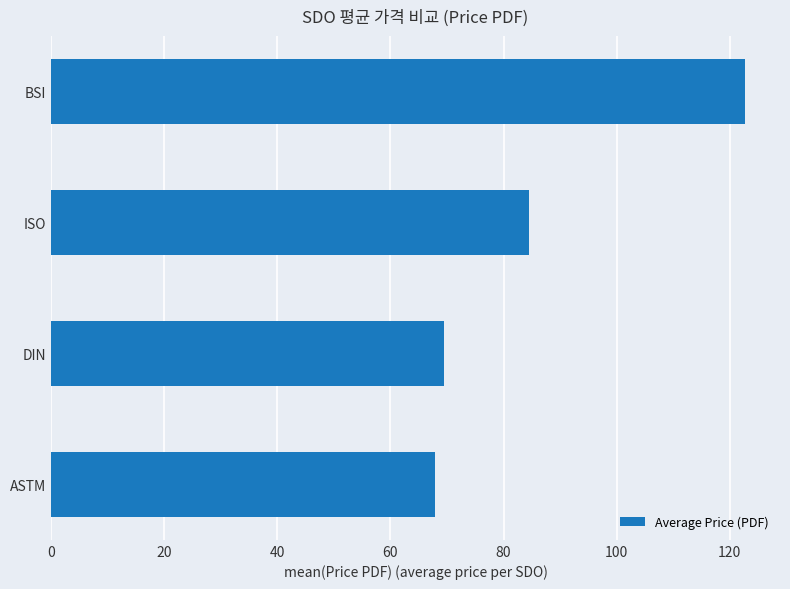

Between DIN and ISO, which is larger?

ISO